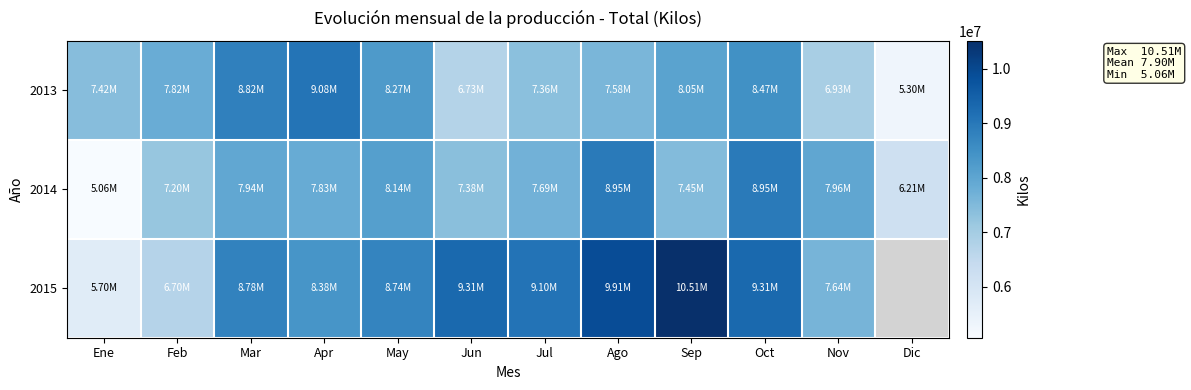

Which category has the lowest value in the 2013 series?

Dic